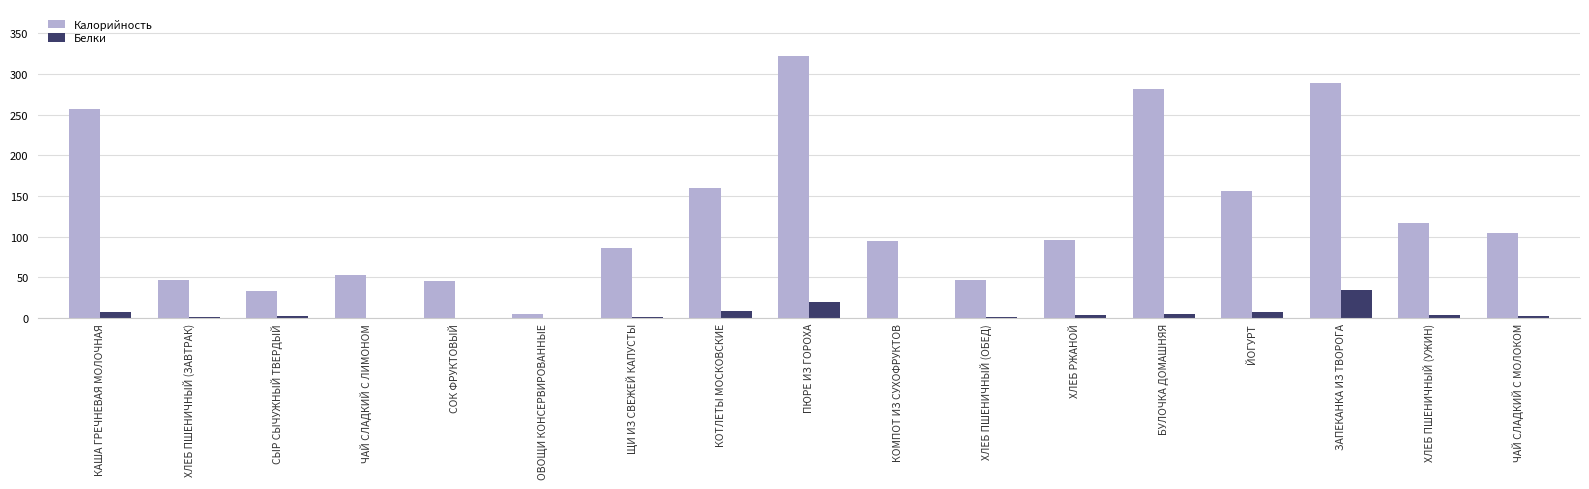

Is the value of Калорийность at ЩИ ИЗ СВЕЖЕЙ КАПУСТЫ greater than the value of Белки at ОВОЩИ КОНСЕРВИРОВАННЫЕ?

Yes